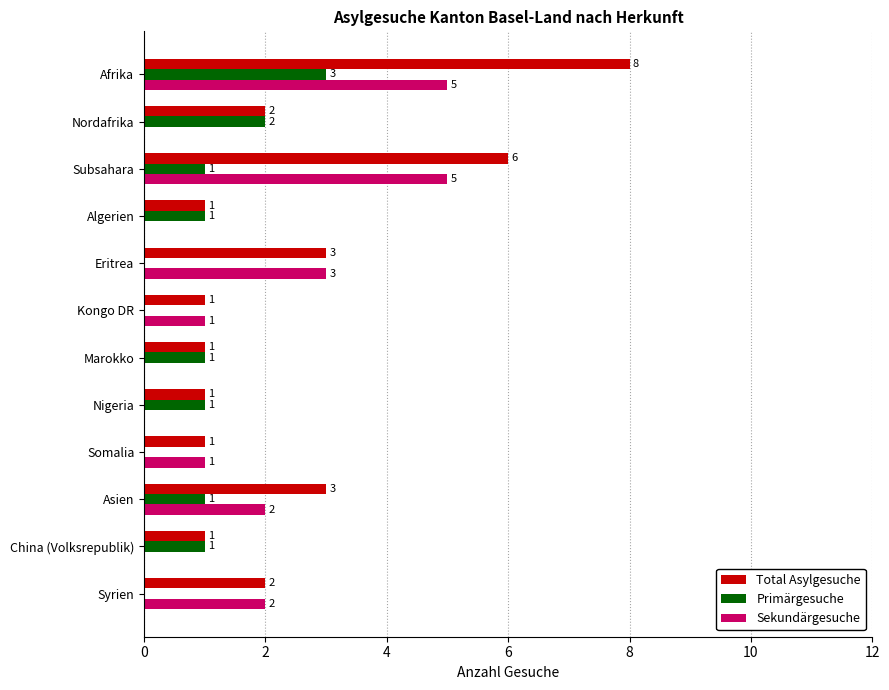

Which category has the highest value in the Total Asylgesuche series?

Afrika